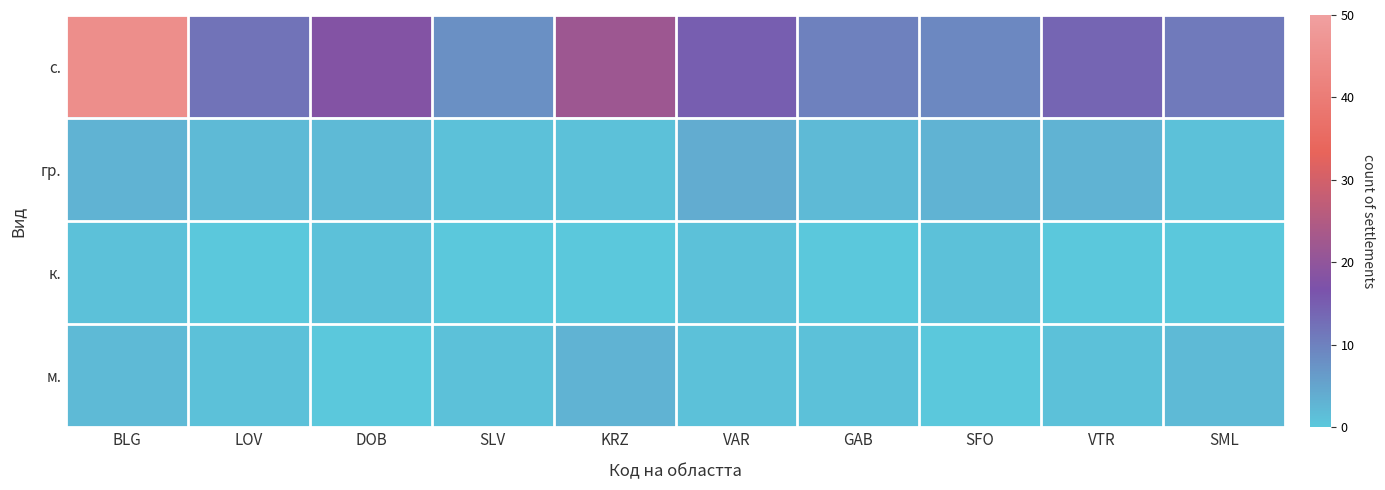

Reading left to right, transcribe all the data shown in this chart.

с.: BLG=45	LOV=12	DOB=18	SLV=8	KRZ=22	VAR=15	GAB=10	SFO=9	VTR=14	SML=11
гр.: BLG=3	LOV=2	DOB=2	SLV=1	KRZ=1	VAR=4	GAB=2	SFO=3	VTR=3	SML=1
к.: BLG=1	LOV=0	DOB=1	SLV=0	KRZ=0	VAR=1	GAB=0	SFO=1	VTR=0	SML=0
м.: BLG=2	LOV=1	DOB=0	SLV=1	KRZ=3	VAR=1	GAB=1	SFO=0	VTR=1	SML=2